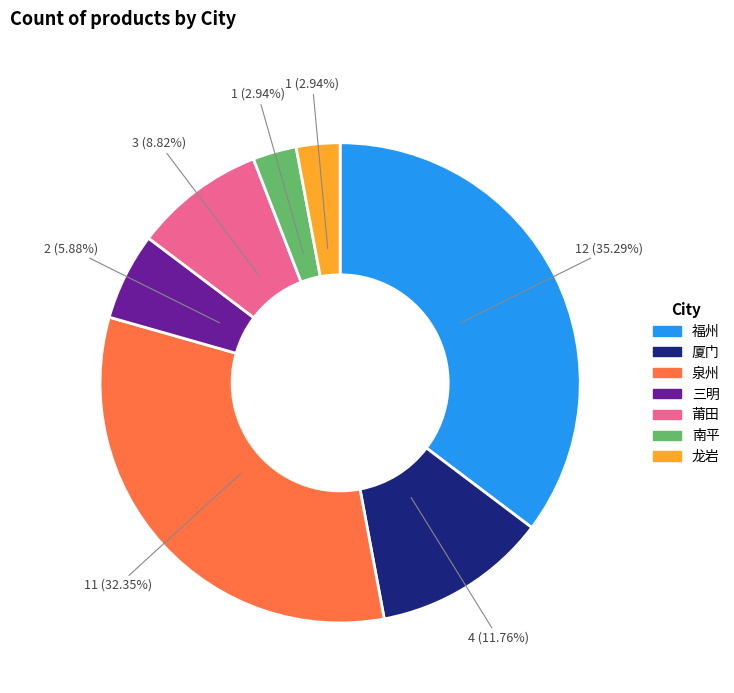

Which category has the biggest portion of the pie?

福州